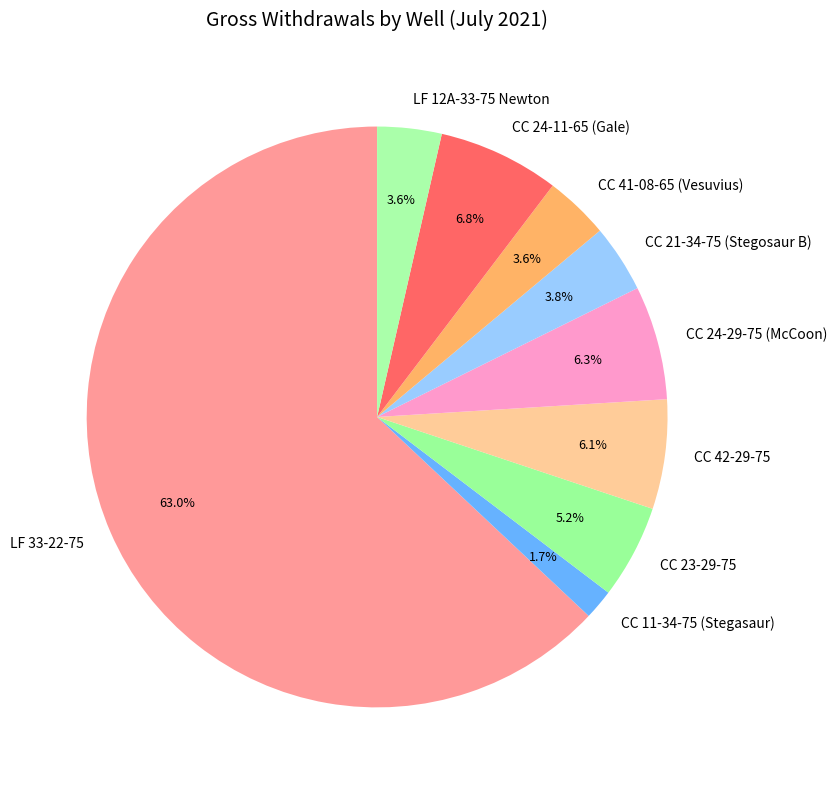

What is the ratio of the value at CC 42-29-75 to the value at CC 23-29-75?

1.2